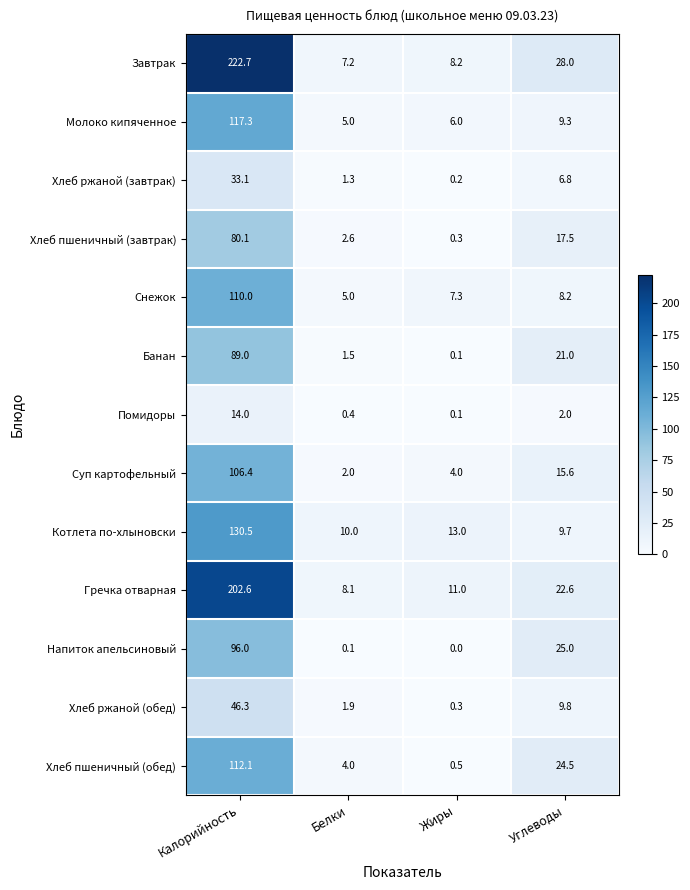

How many categories are shown in the chart?

4